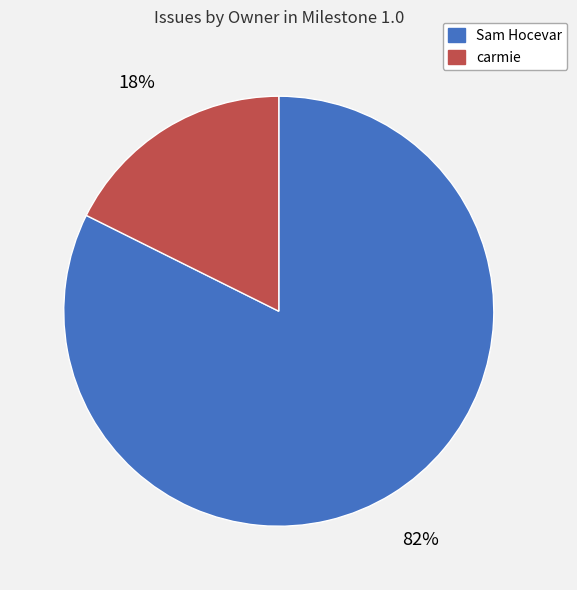

To the nearest percent, what is the average slice percentage?

50%